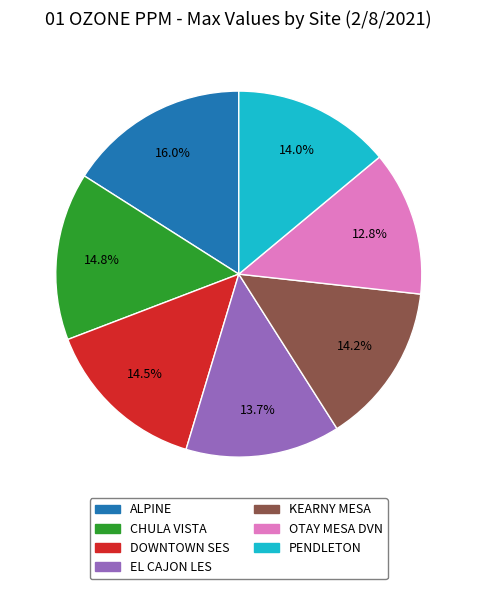

What is the smallest slice in the pie chart?

OTAY MESA DVN